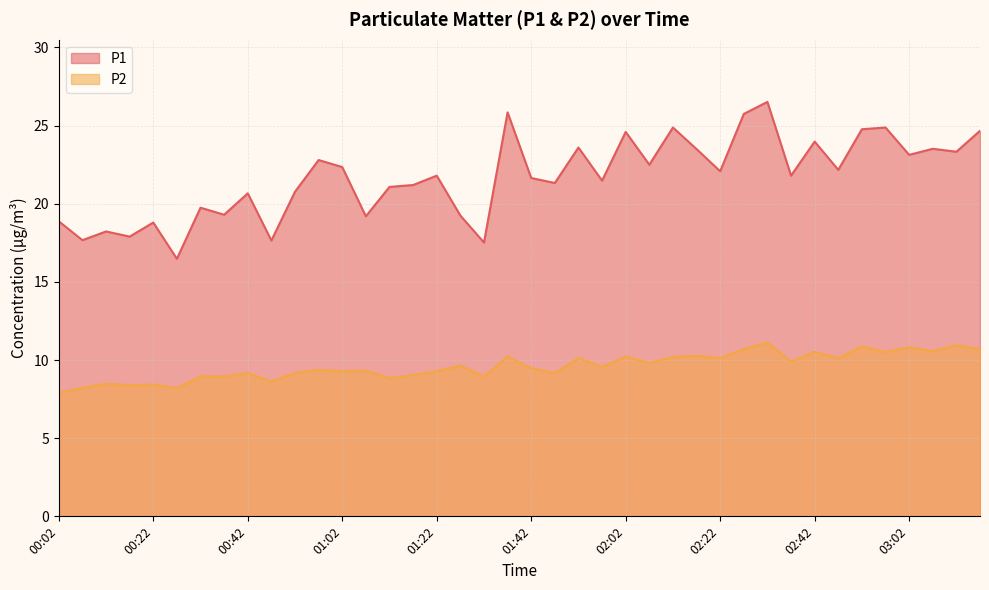

Which series has the largest total across all categories?

P1